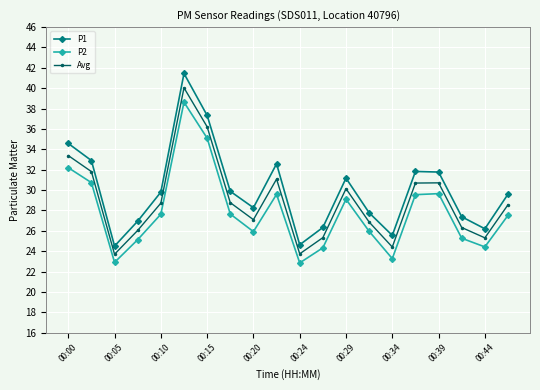

True or false: Avg and P2 cross at least once.

False